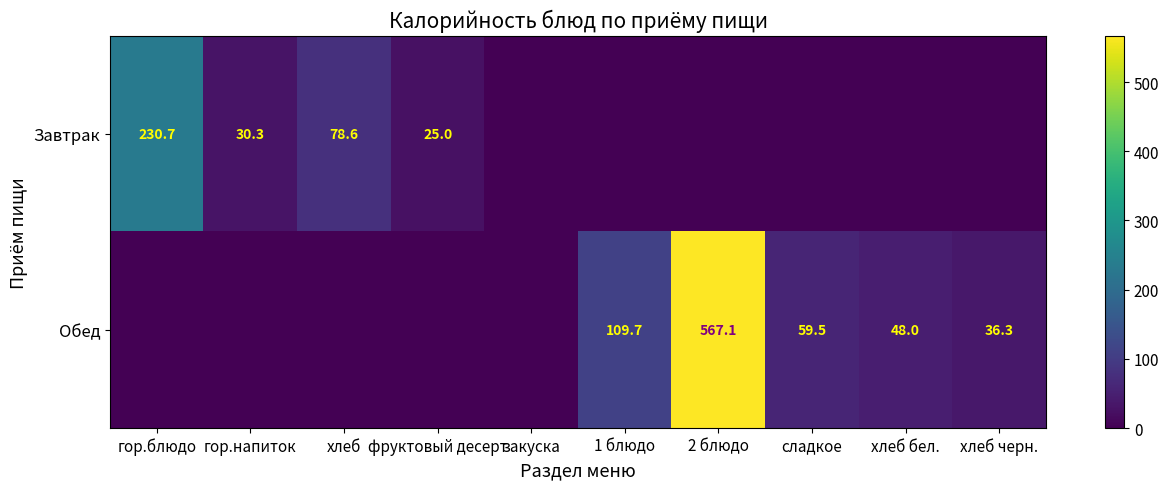

Is the value of Завтрак at хлеб greater than the value of Обед at хлеб бел.?

Yes